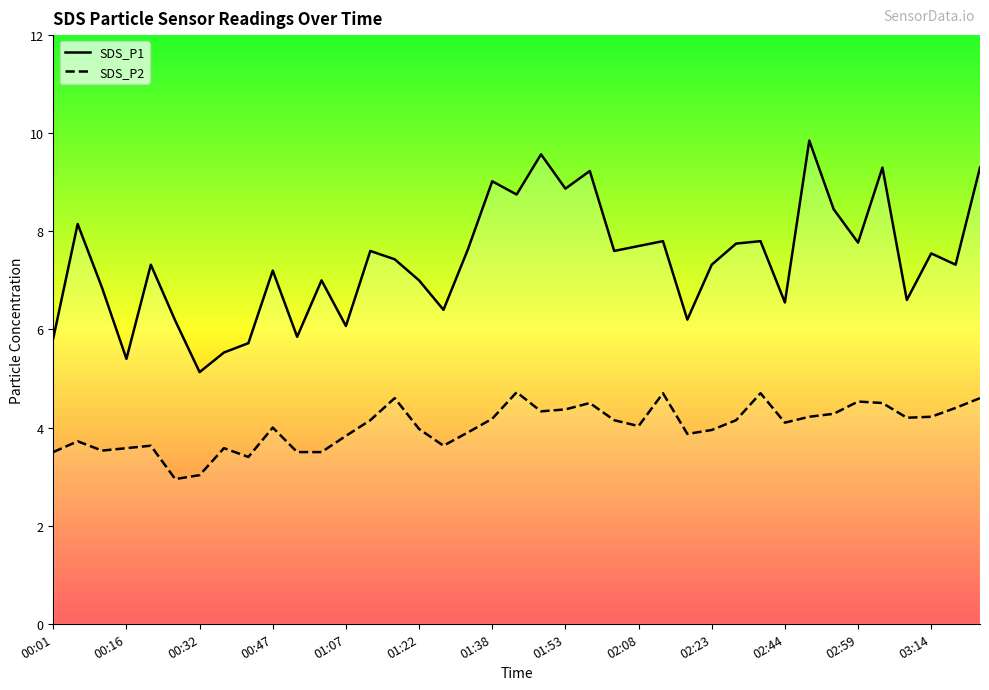

What is the spread (max minus min) of values at 02:23?

3.4